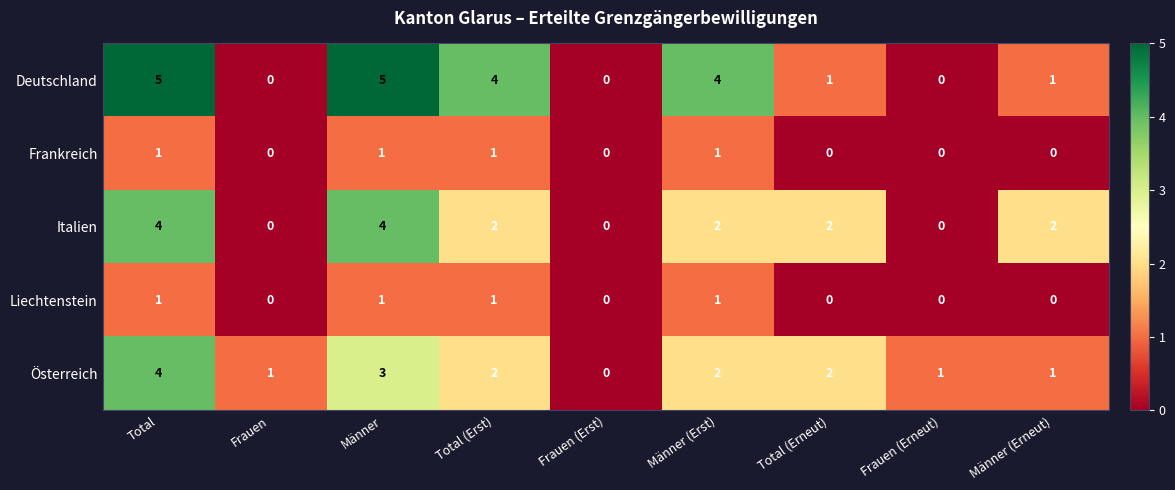

What is the highest value of the Deutschland series?

5